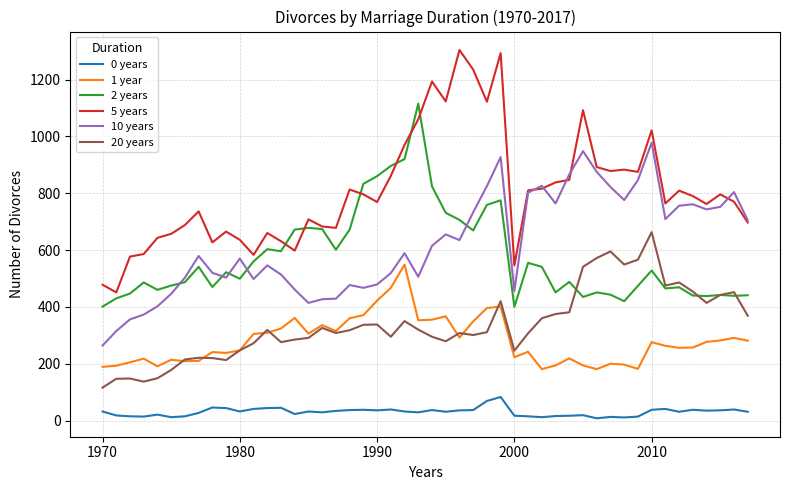

In 1 year, how many points are lower than both neighbors (excluding endpoints)?

12